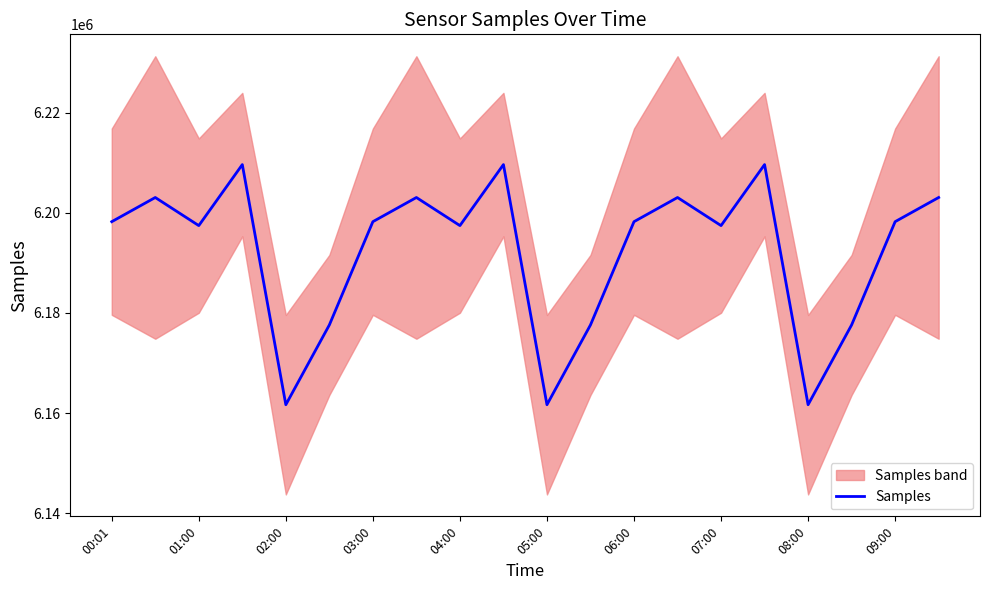

List the labels in order of value, smallest first.

04:00, 10, 16, 05:00, 11, 17, 02:00, 08:00, 14, 00:01, 06:00, 12, 18, 01:00, 07:00, 13, 19, 03:00, 09:00, 15